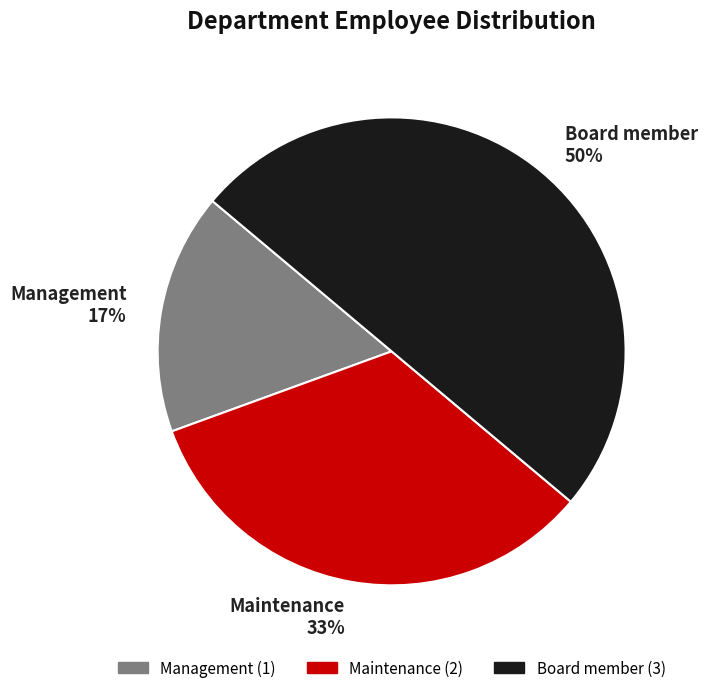

Count the number of slices in the pie.

3